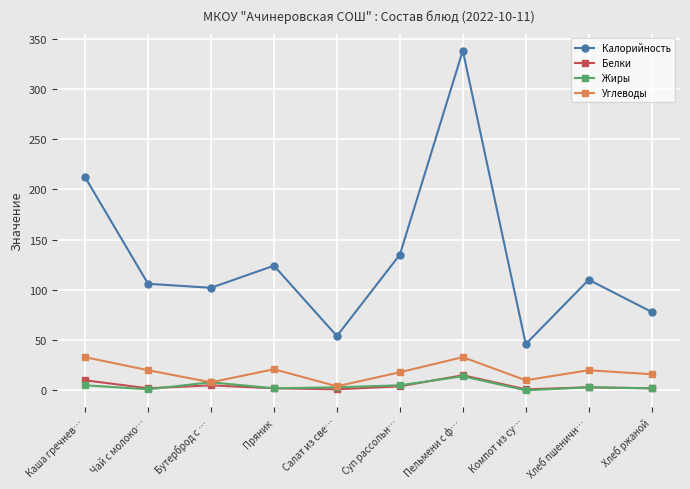

True or false: Белки has a value of 10 at Каша гречнев….

True